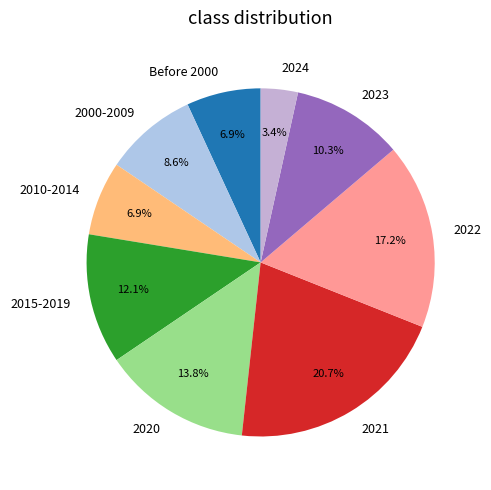

To the nearest percent, what percentage of the pie is 2022?

17%